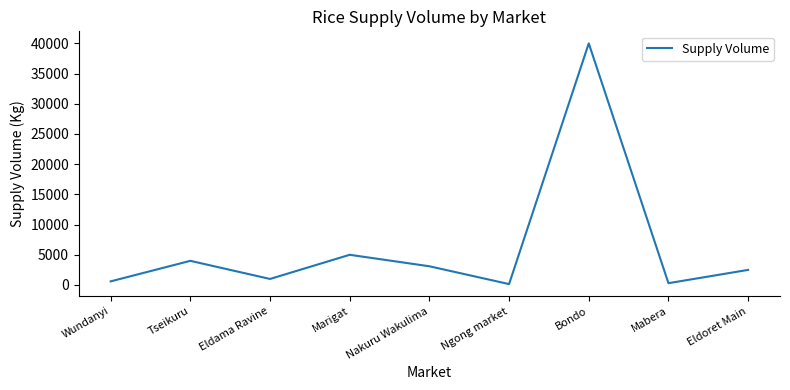

Is it true that the value at Eldama Ravine is 1000?

True